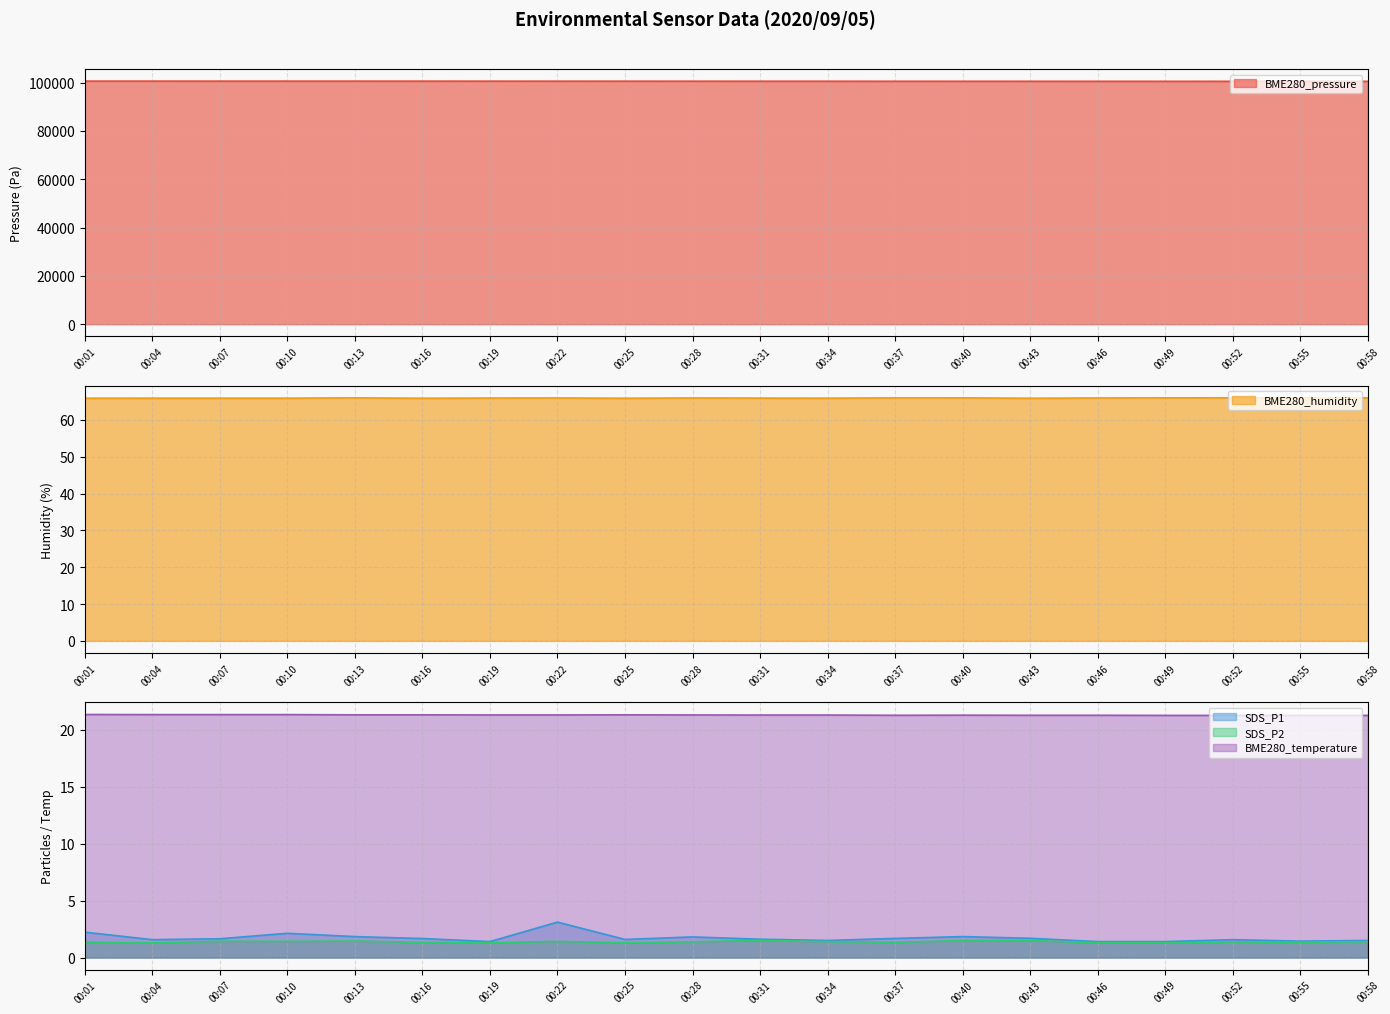

At which category is the sum across all series the highest?

00:01